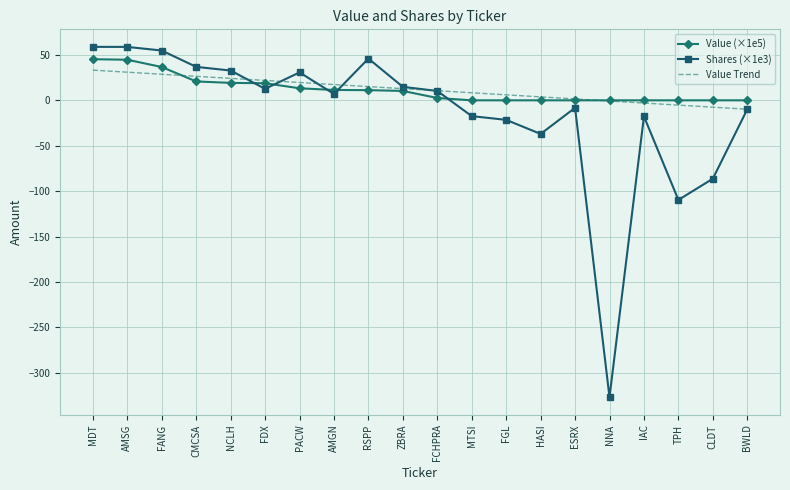

What is the maximum value shown in the chart?

58.9